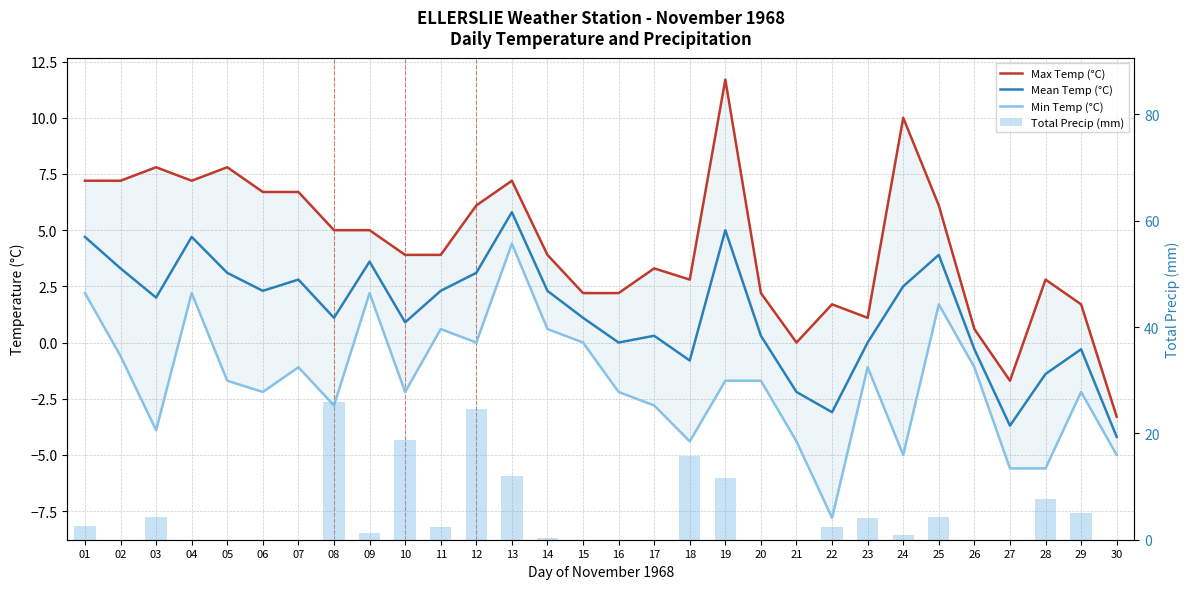

Between 15 and 22, which is larger?

15